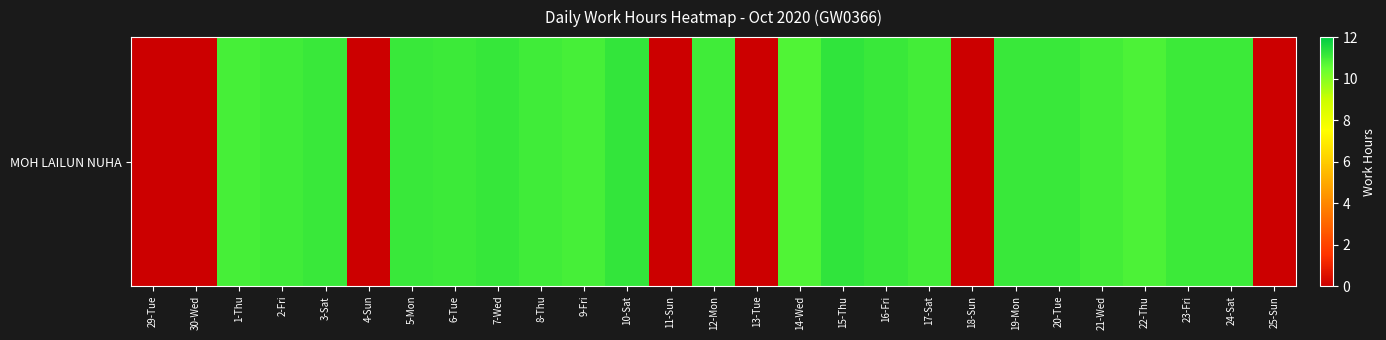

Reading left to right, what are all the values shown in this chart?

29-Tue=0.0	30-Wed=0.0	1-Thu=11.0	2-Fri=11.1	3-Sat=11.1	4-Sun=0.0	5-Mon=11.1	6-Tue=11.1	7-Wed=11.2	8-Thu=11.0	9-Fri=10.9	10-Sat=11.2	11-Sun=0.0	12-Mon=11.0	13-Tue=0.0	14-Wed=10.8	15-Thu=11.3	16-Fri=11.1	17-Sat=11.0	18-Sun=0.0	19-Mon=11.1	20-Tue=11.1	21-Wed=11.0	22-Thu=10.9	23-Fri=11.1	24-Sat=11.1	25-Sun=0.0